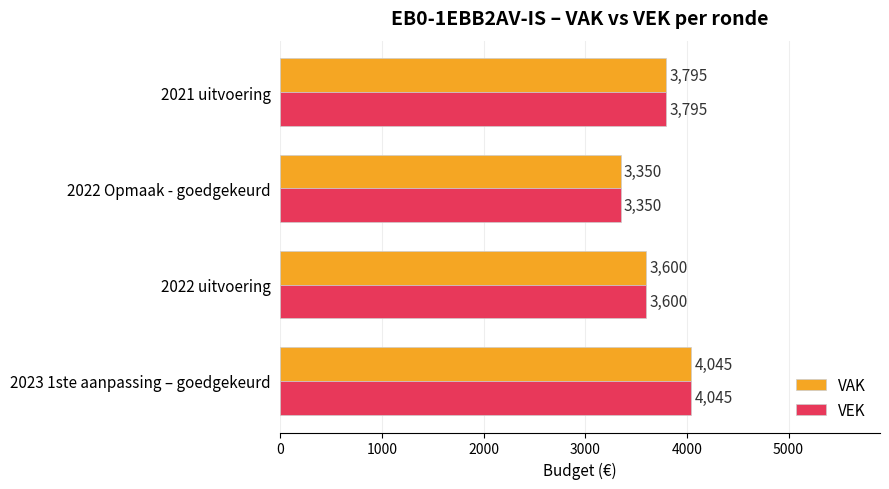

True or false: VAK has a value of 4045 at 2023 1ste aanpassing – goedgekeurd.

True